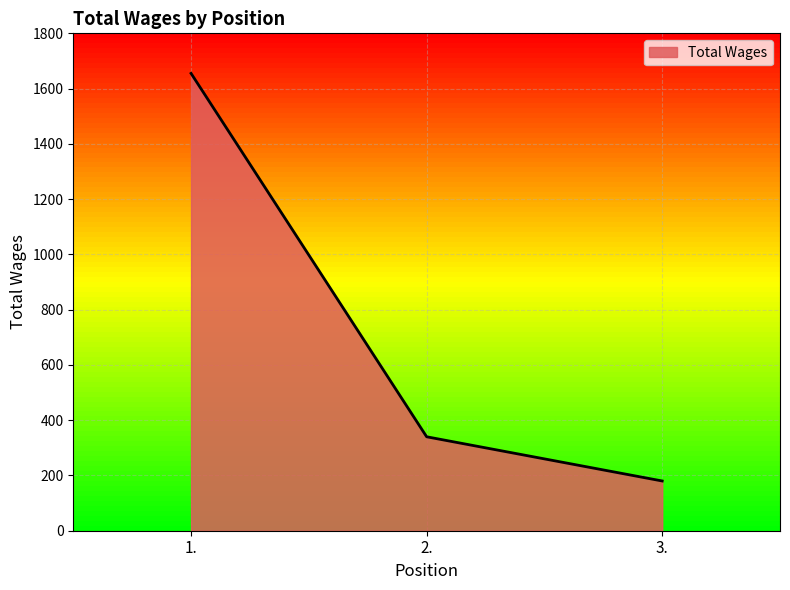

Does the chart display data point markers on the line(s)?

No